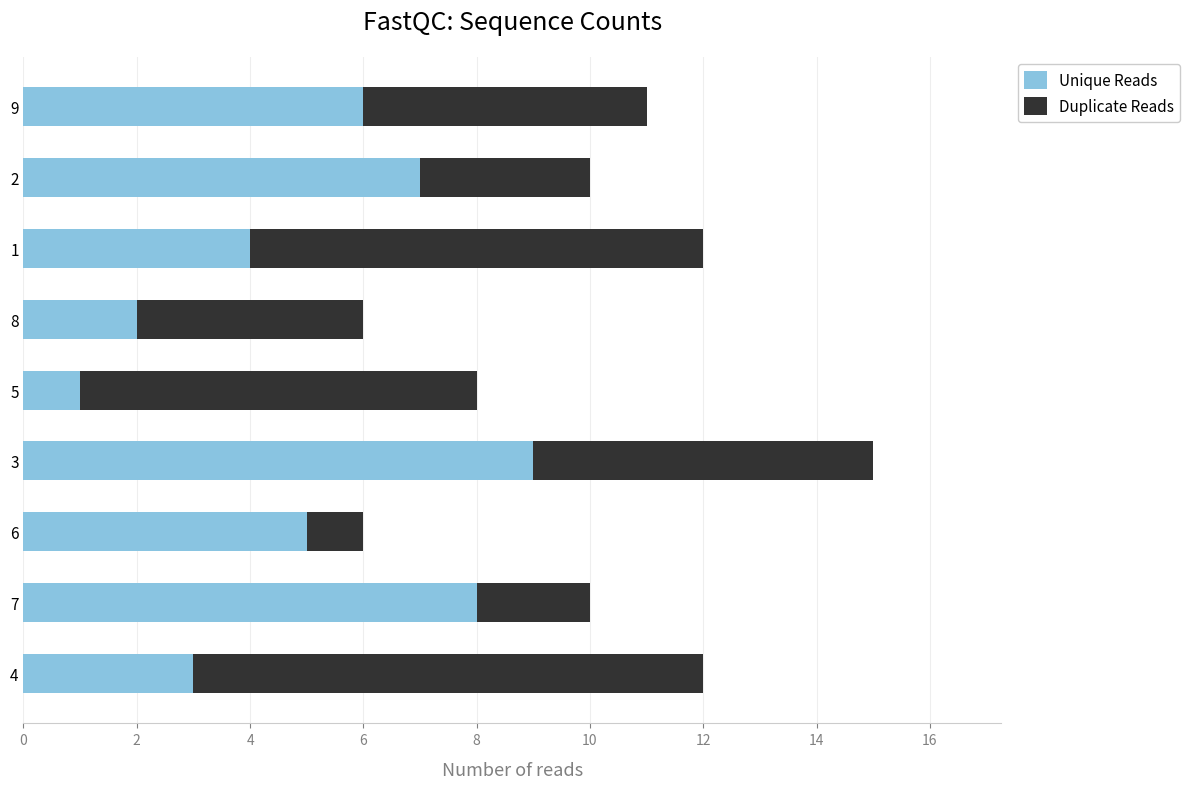

What is the difference between the maximum and minimum values in the Unique Reads series?

8